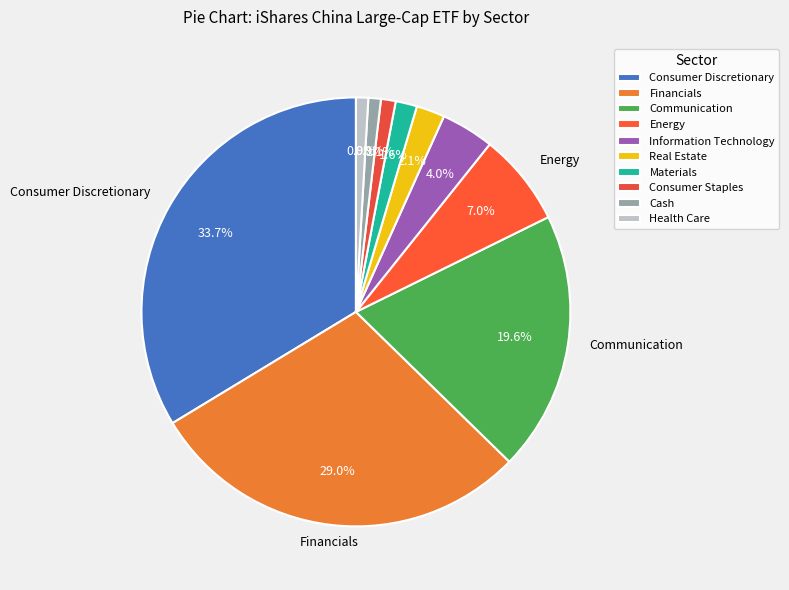

Combined, what portion of the pie is Energy and Information Technology?

11.0%